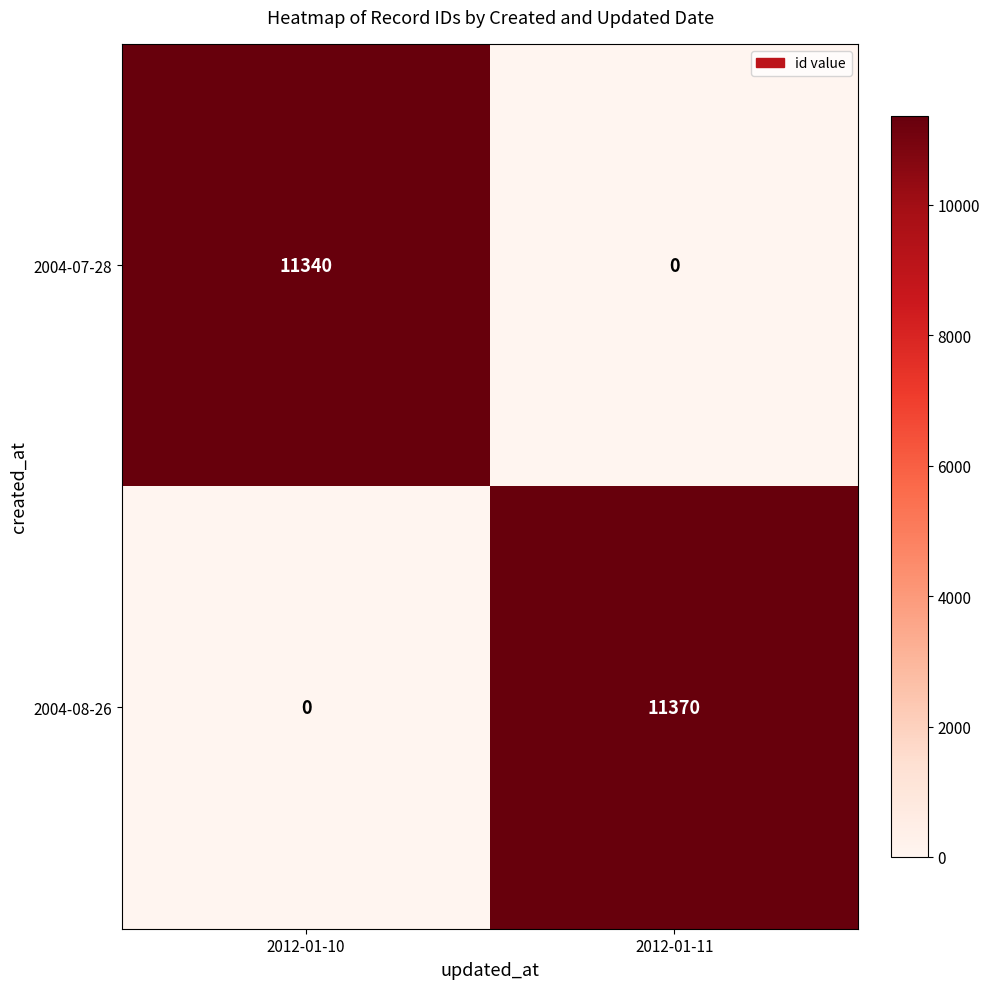

At how many categories does at least one series exceed 9997?

2